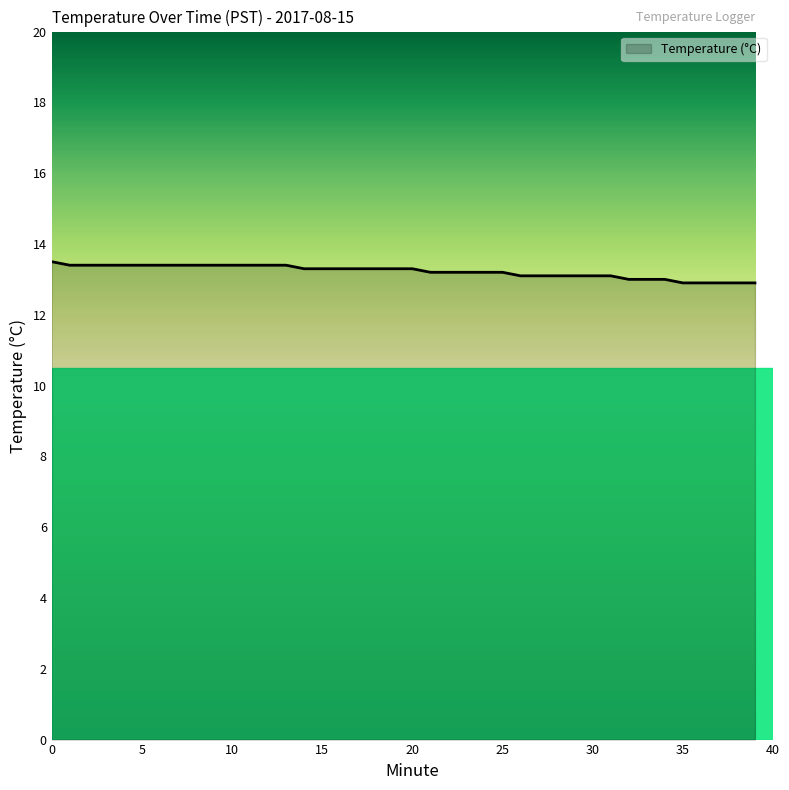

What is the difference between the maximum and minimum values?

0.6